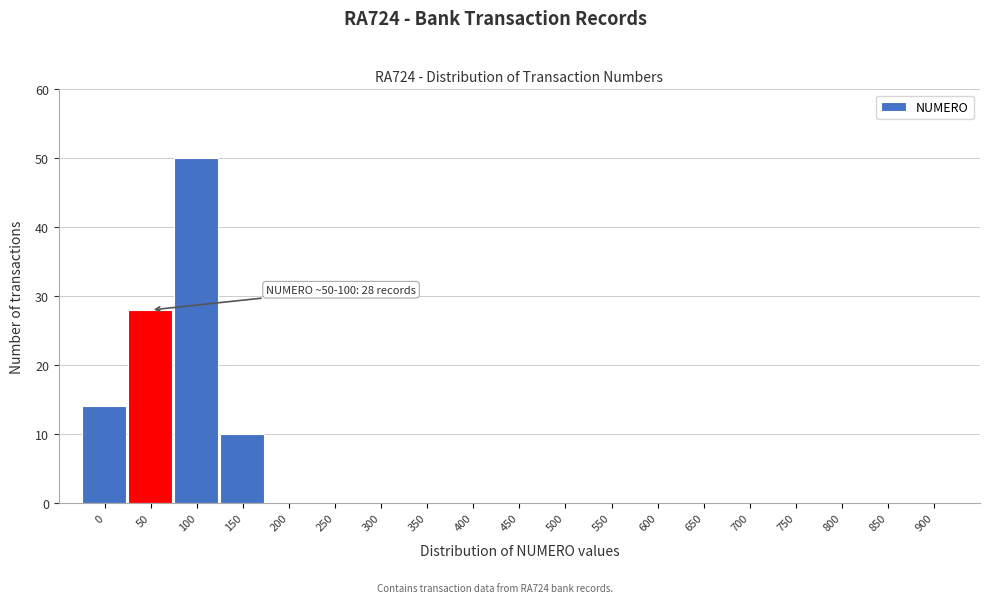

Reading left to right, extract all data points from this chart.

0=14	50=28	100=50	150=10	200=0	250=0	300=0	350=0	400=0	450=0	500=0	550=0	600=0	650=0	700=0	750=0	800=0	850=0	900=0